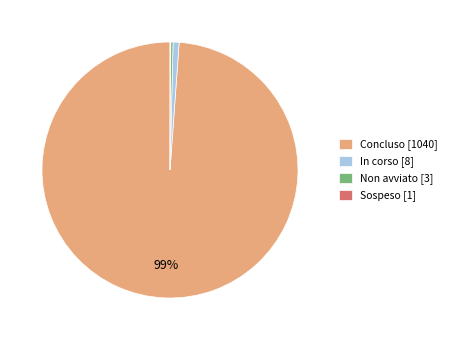

Is there a majority slice in this chart?

Yes